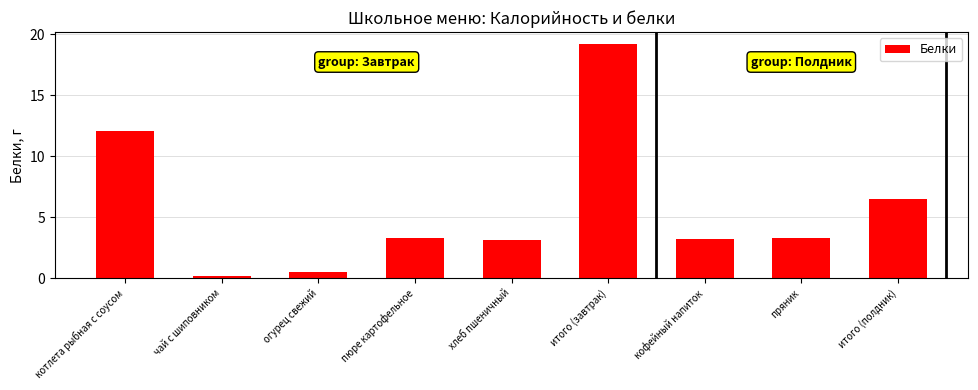

Approximately how many times larger is the value at котлета рыбная с соусом compared to кофейный напиток?

3.8